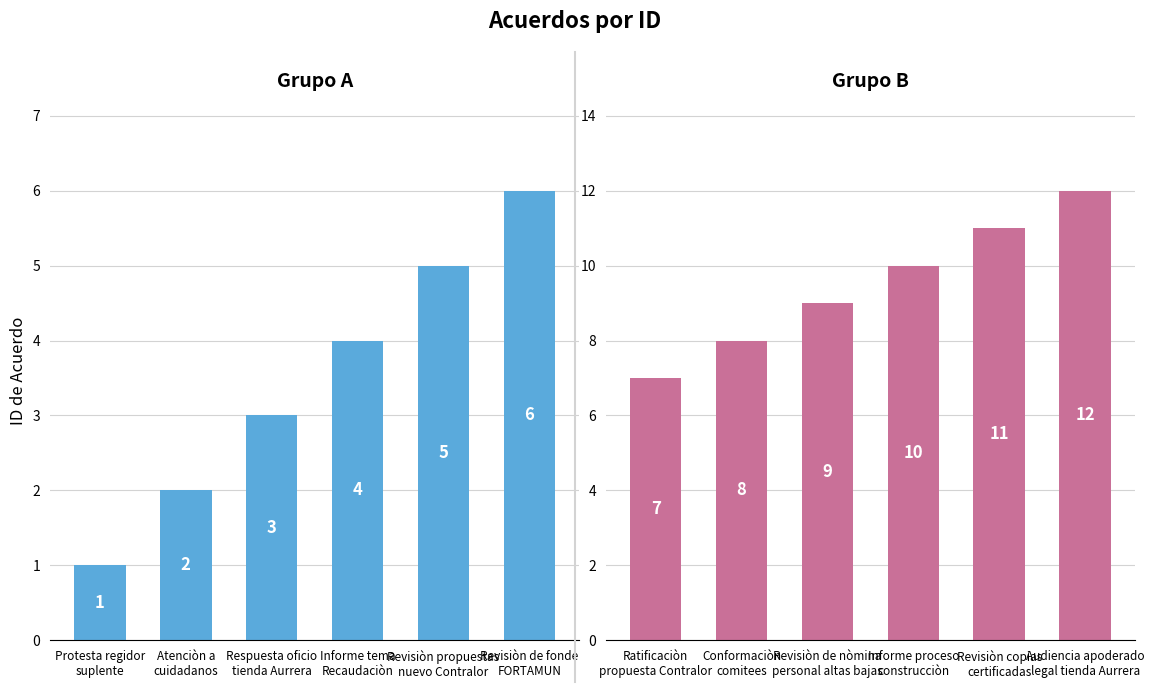

At Revisiòn de fonde
FORTAMUN, list the series in order from smallest to largest.

Grupo A, Grupo B